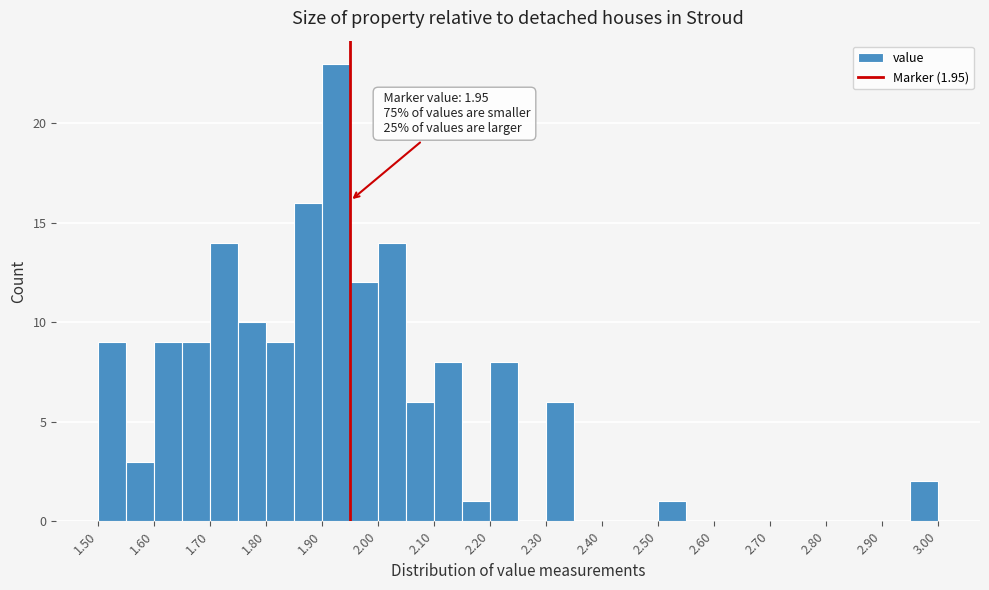

Which range on the x-axis has the tallest bar?

1.90 to 1.95